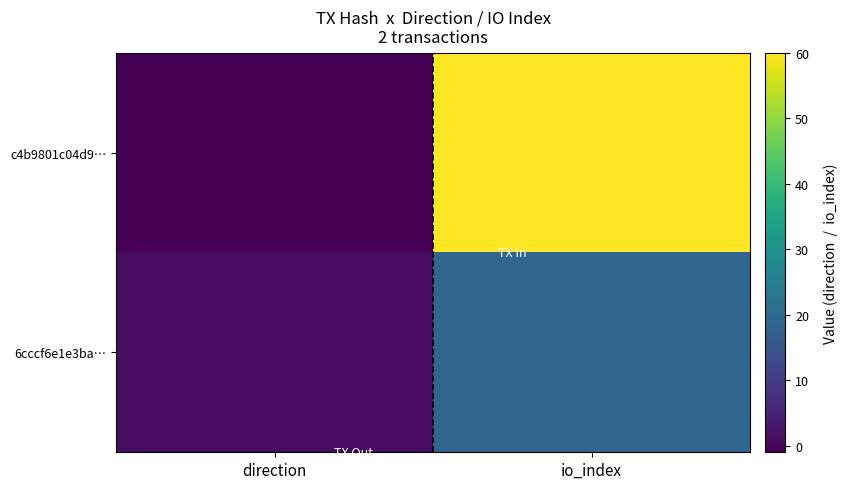

Reading left to right, list all the values displayed in this chart.

c4b9801c04d9…: direction=-1	io_index=60
6cccf6e1e3ba…: direction=1	io_index=19